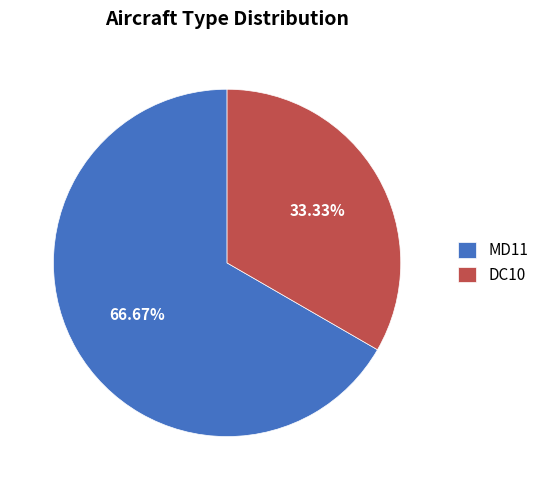

How many slices are in this pie chart?

2